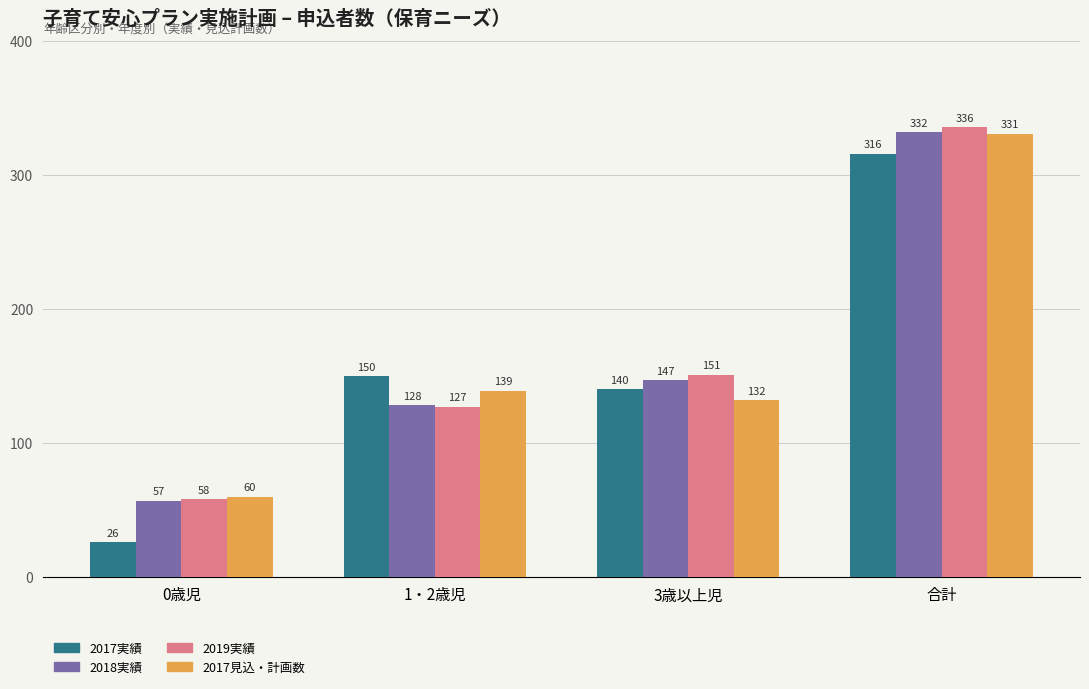

What are all the series names shown in the legend?

2017実績, 2018実績, 2019実績, 2017見込・計画数